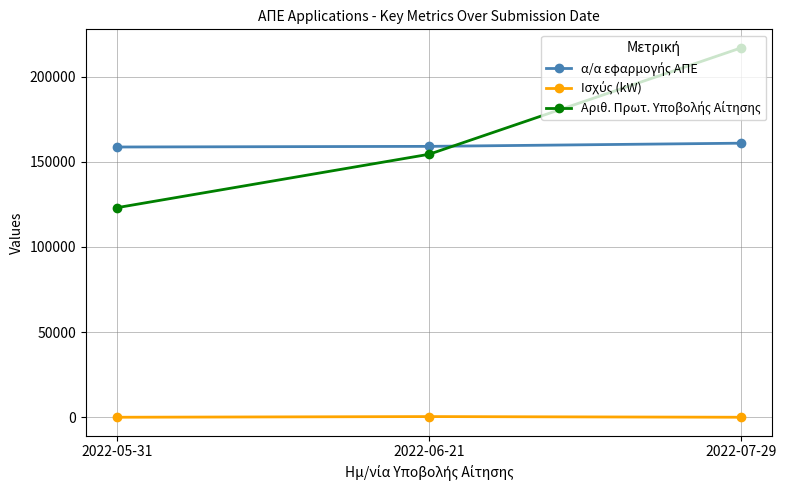

What is the greatest value displayed?

216837.0